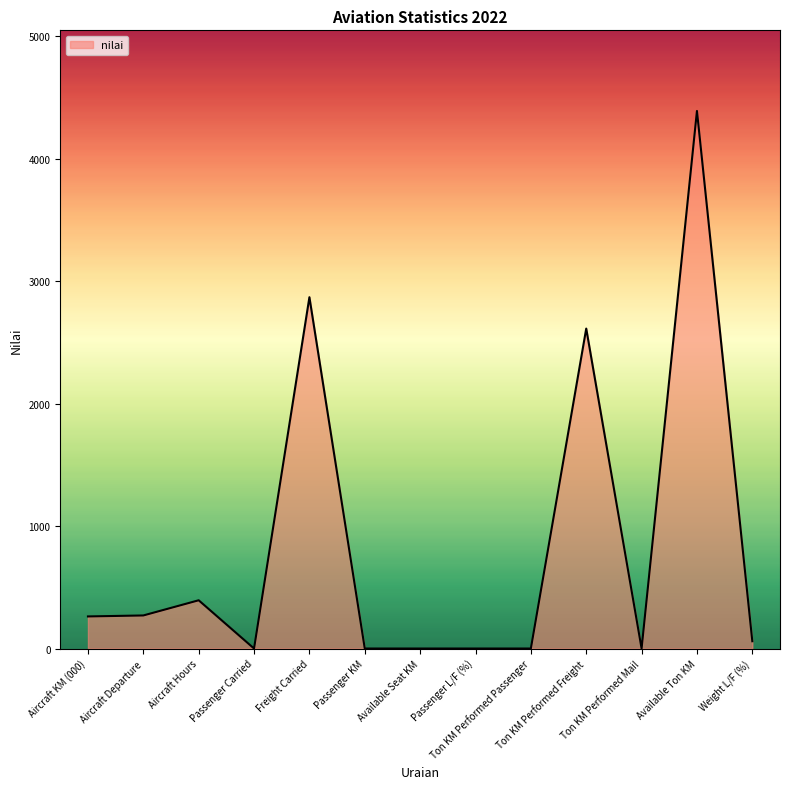

What position from the right is Aircraft KM (000)?

13